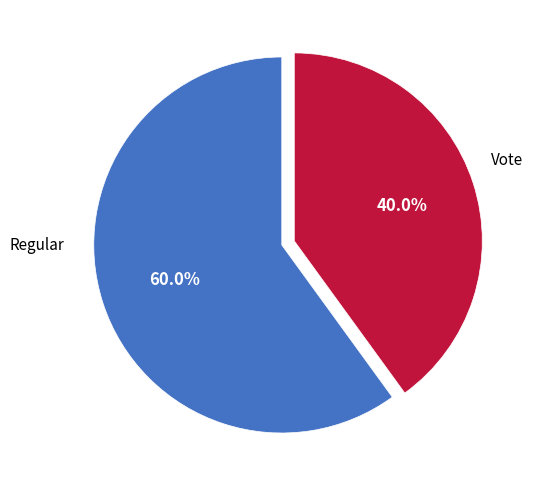

Is there any slice that represents more than half of the pie?

Yes